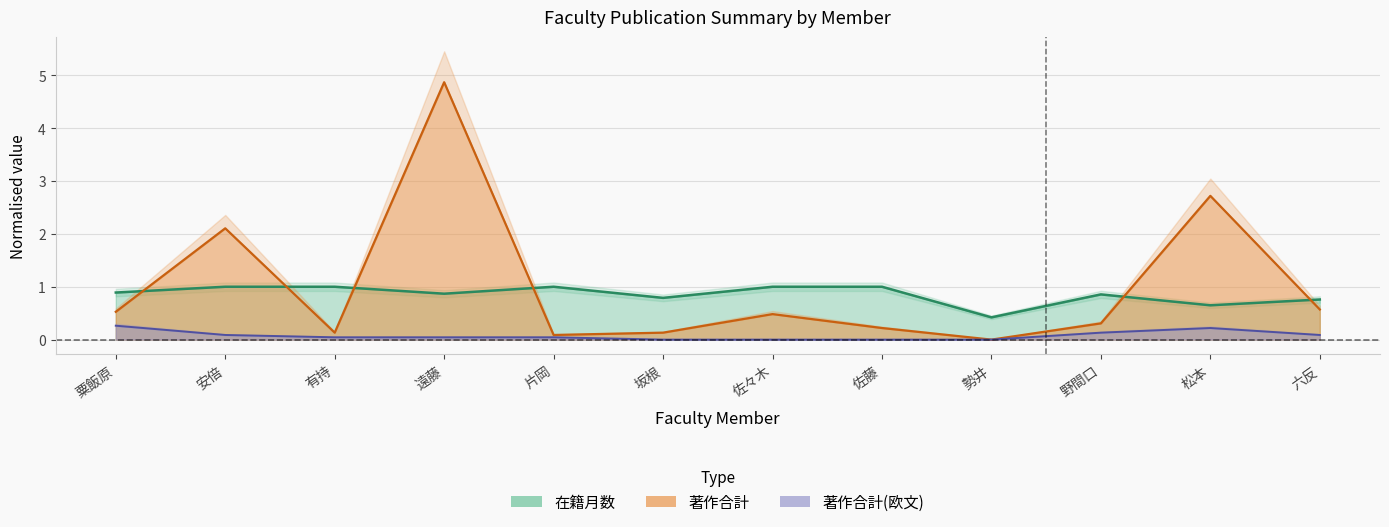

Reading right to left, extract all data points from this chart.

在籍月数: 六反=0.8	松本=0.6	野間口=0.9	勢井=0.4	佐藤=1.0	佐々木=1.0	坂根=0.8	片岡=1.0	遠藤=0.9	有持=1.0	安倍=1.0	粟飯原=0.9
著作合計: 六反=0.6	松本=2.7	野間口=0.3	勢井=0.0	佐藤=0.2	佐々木=0.5	坂根=0.1	片岡=0.1	遠藤=4.9	有持=0.1	安倍=2.1	粟飯原=0.5
著作合計(欧文): 六反=0.1	松本=0.2	野間口=0.1	勢井=0.0	佐藤=0.0	佐々木=0.0	坂根=0.0	片岡=0.0	遠藤=0.0	有持=0.0	安倍=0.1	粟飯原=0.3